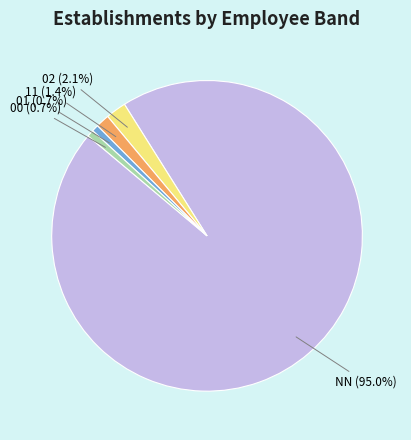

How many slices are in this pie chart?

5